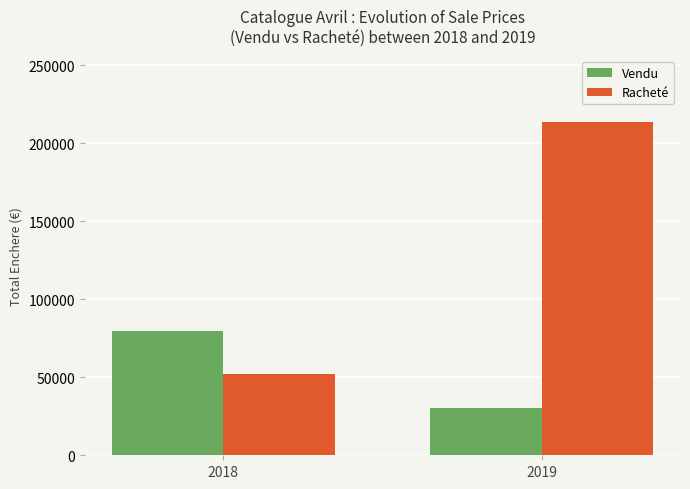

Rank the series by their maximum value, from highest to lowest.

Racheté, Vendu